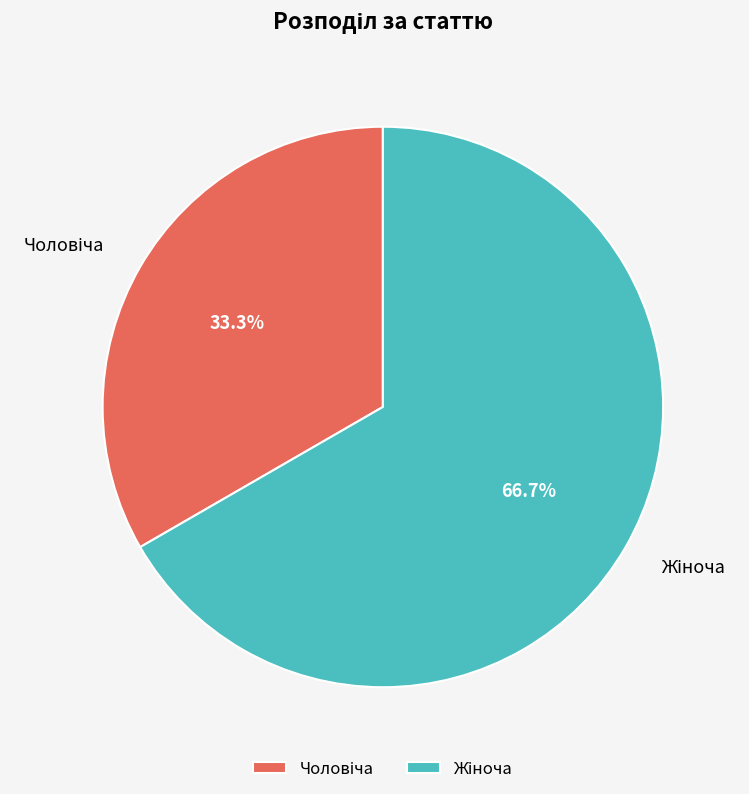

To the nearest percent, what is the average slice percentage?

50%